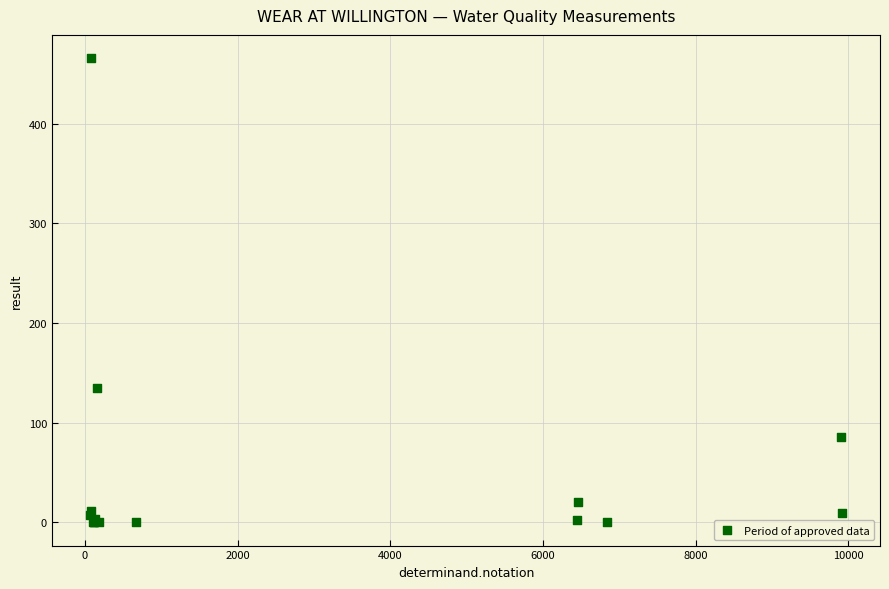

What Y value in the scatter plot is closest to 233?

135.0